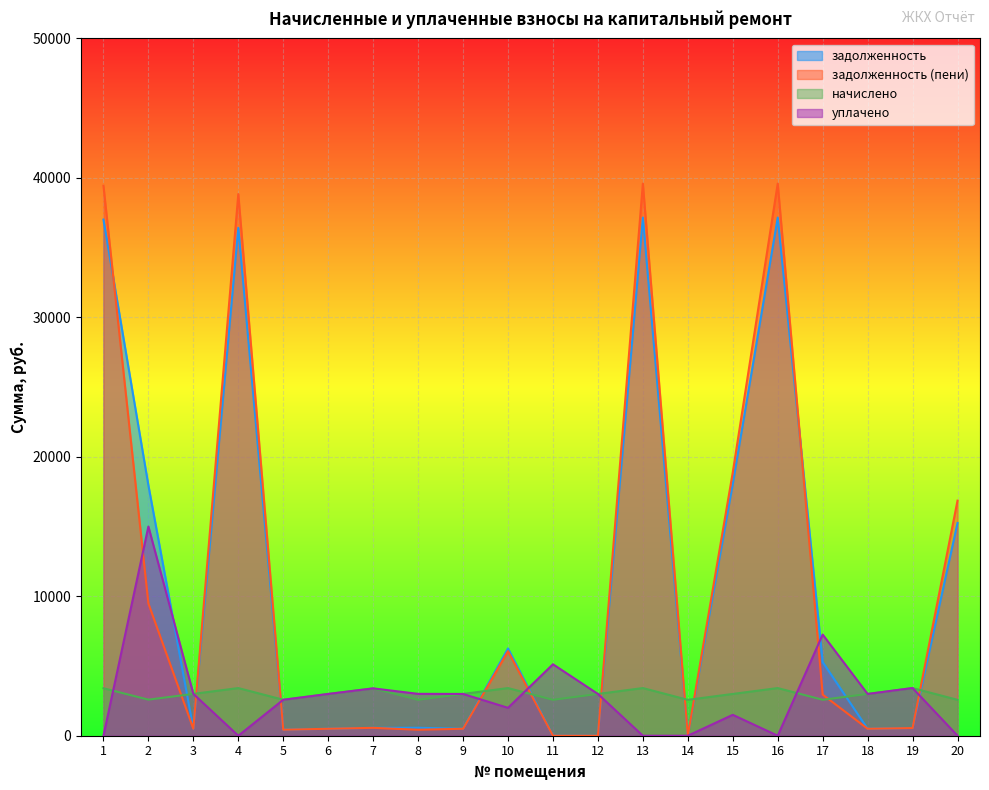

At which category is the sum across all series the highest?

13